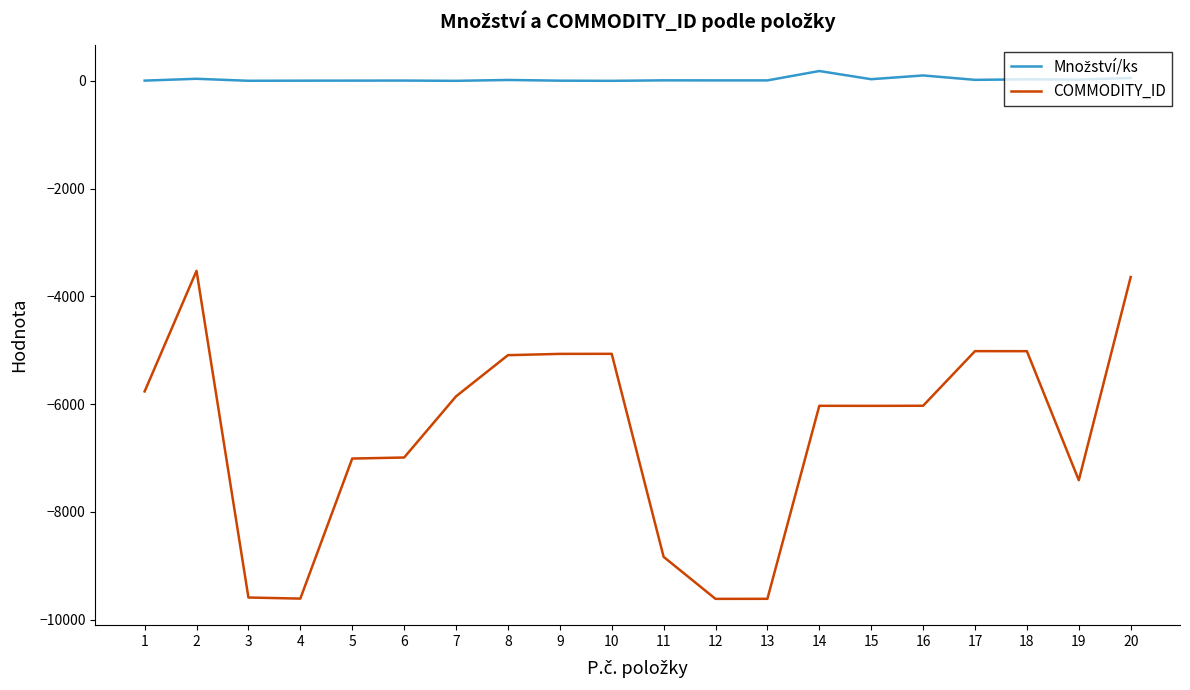

How many lines are shown in the chart?

2